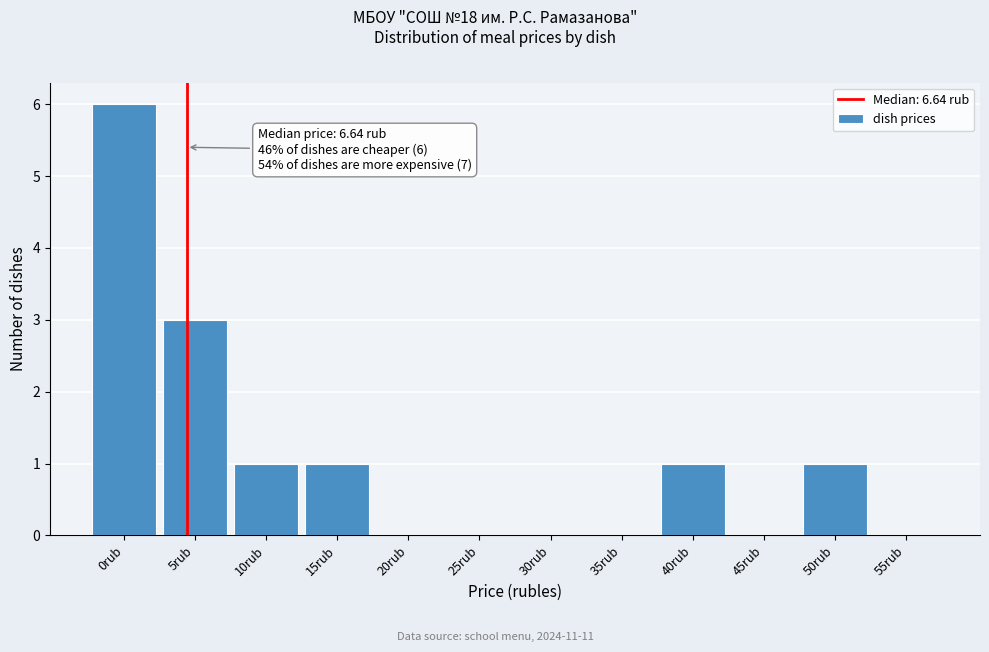

Reading left to right, list all the values displayed in this chart.

0rub=6	5rub=3	10rub=1	15rub=1	20rub=0	25rub=0	30rub=0	35rub=0	40rub=1	45rub=0	50rub=1	55rub=0